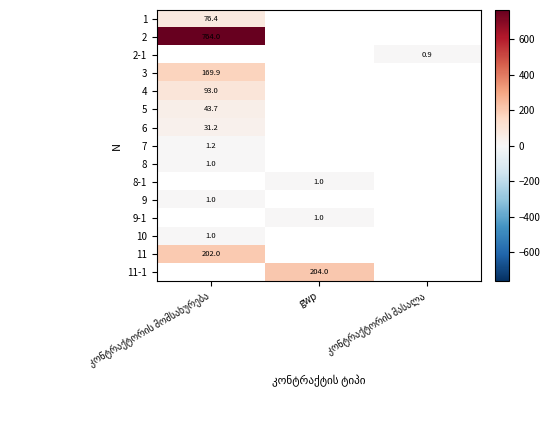

At which category does the chart reach its minimum across all series?

კონტრაქტორის მასალა